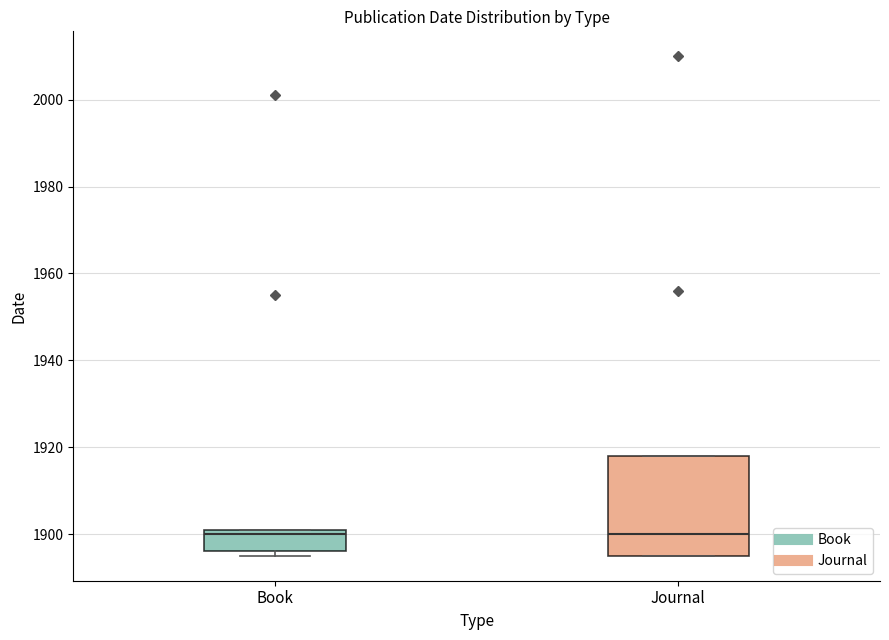

Where is the lower edge of the box for Journal on the y-axis? The values are not printed on the chart, so give them approximately, as read against the axis.

1896